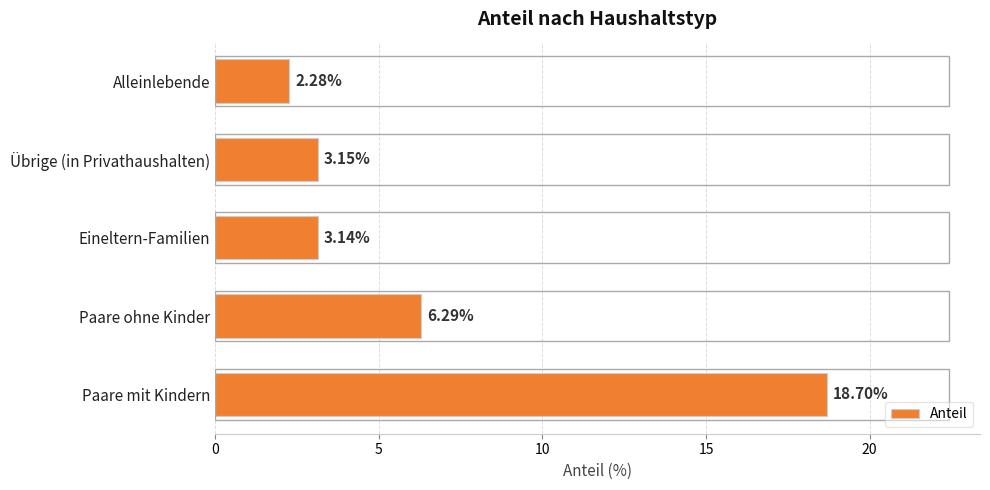

What is the label of the 2nd bar from the bottom?

Paare ohne Kinder